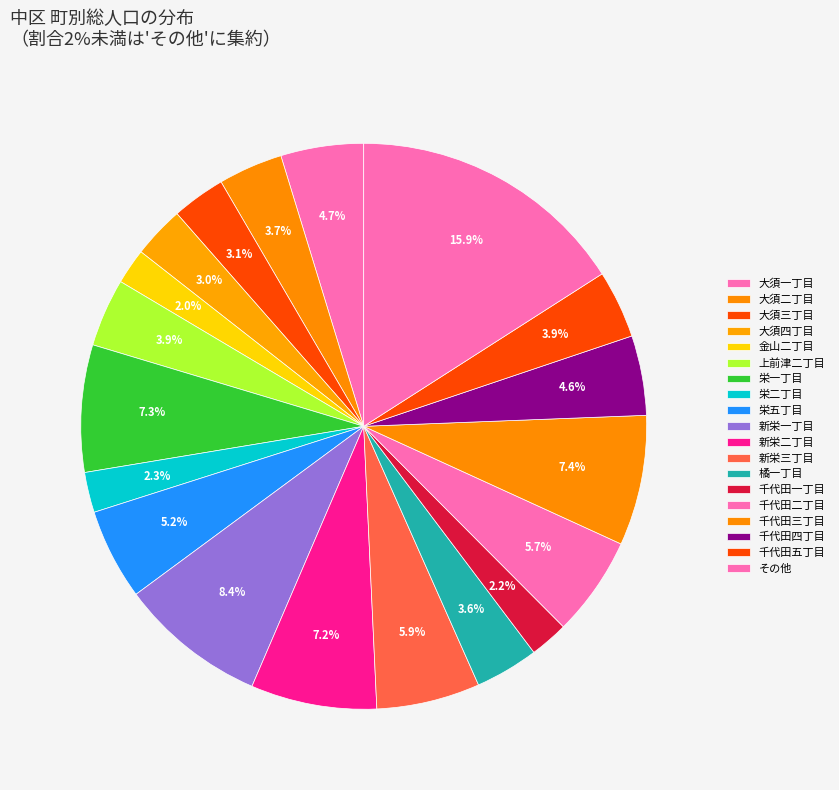

Is there any slice that represents more than half of the pie?

No